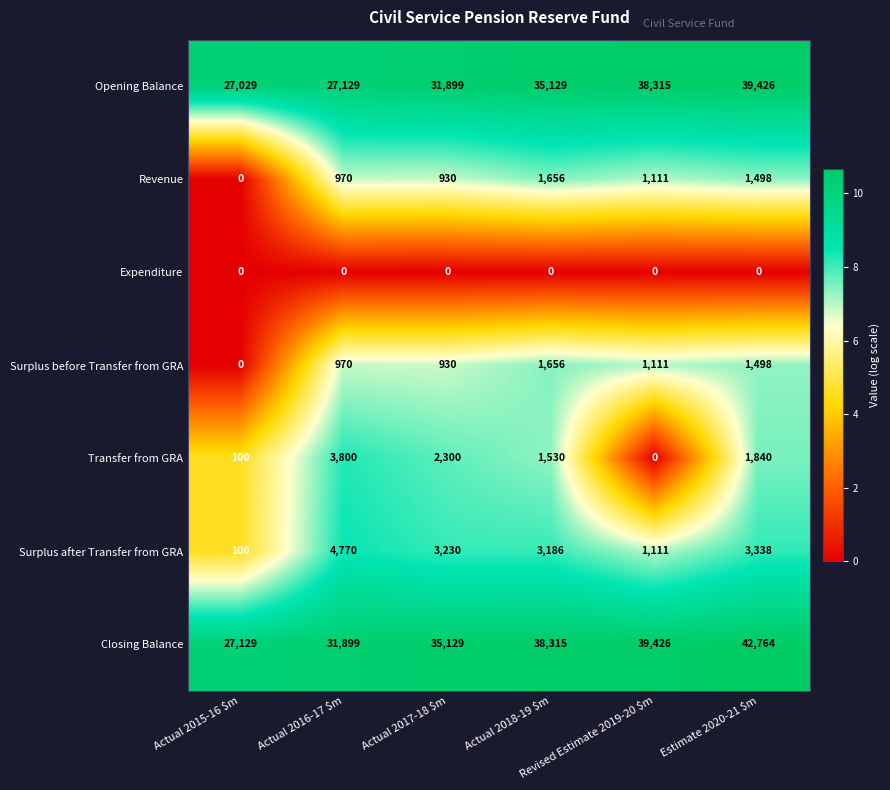

What is the difference between the second highest and second lowest values in the Transfer from GRA series?

2200